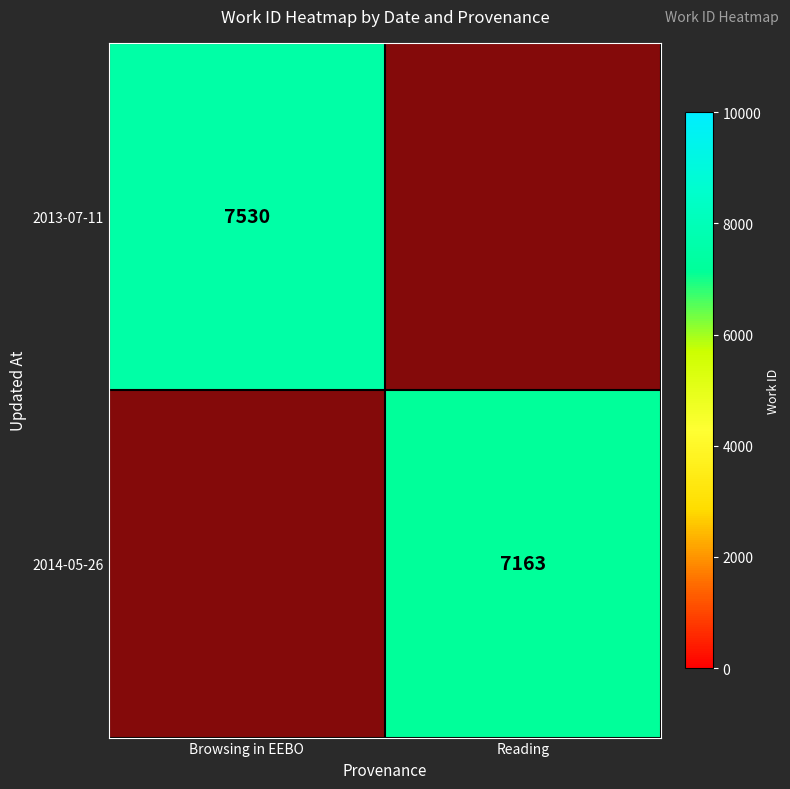

The 2013-07-11 series shows 4305 at Browsing in EEBO. True or false?

False